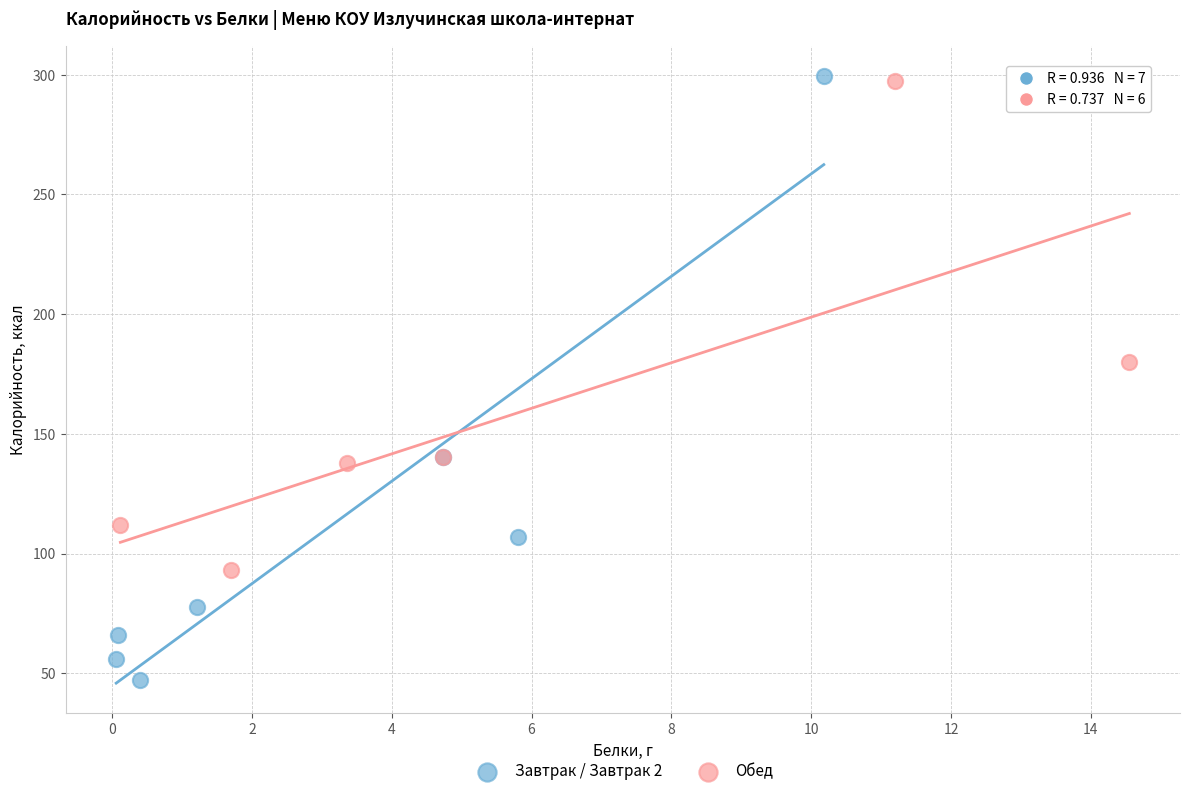

What are all the series names shown in the legend?

Завтрак / Завтрак 2, Обед